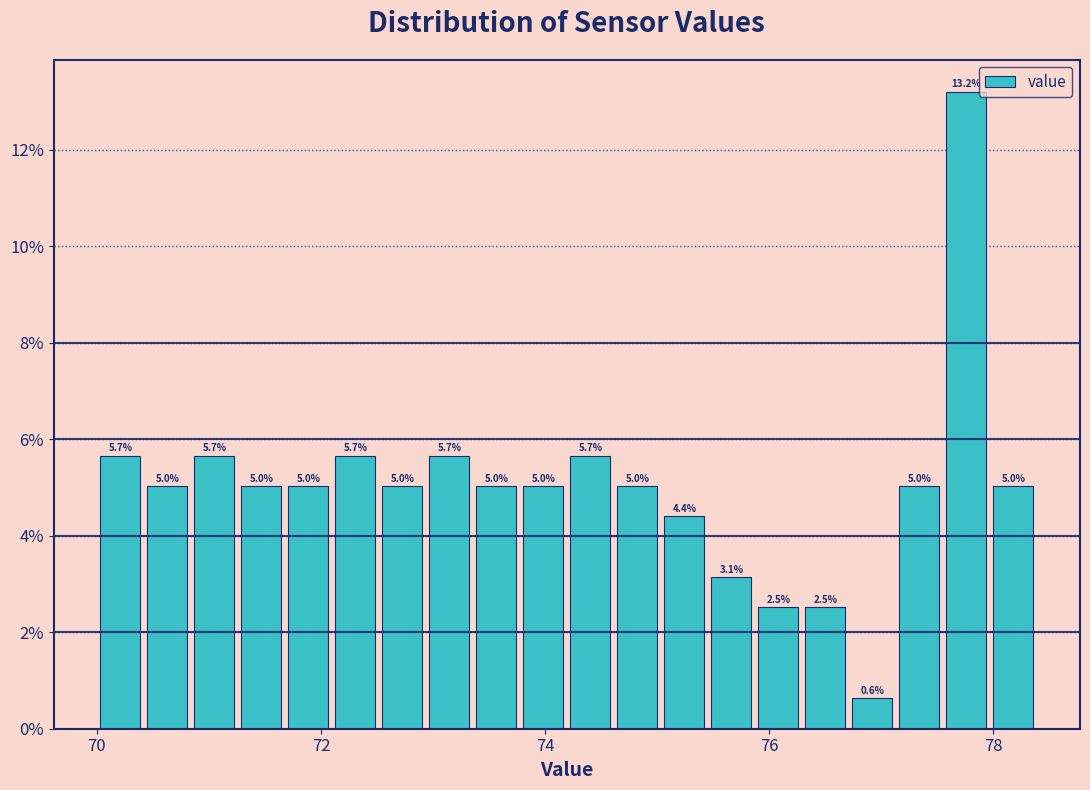

Around what value on the x-axis is the tallest bar? Give the approximate position of its centre, as read against the axis.

77.8